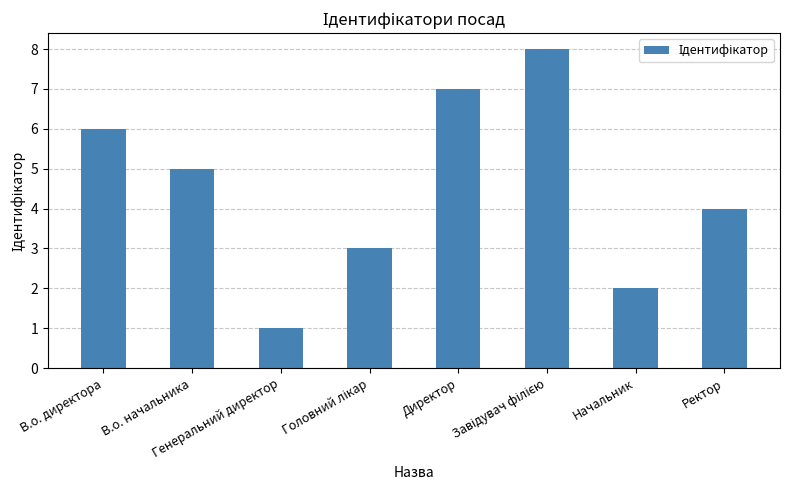

What is the smallest value displayed?

1